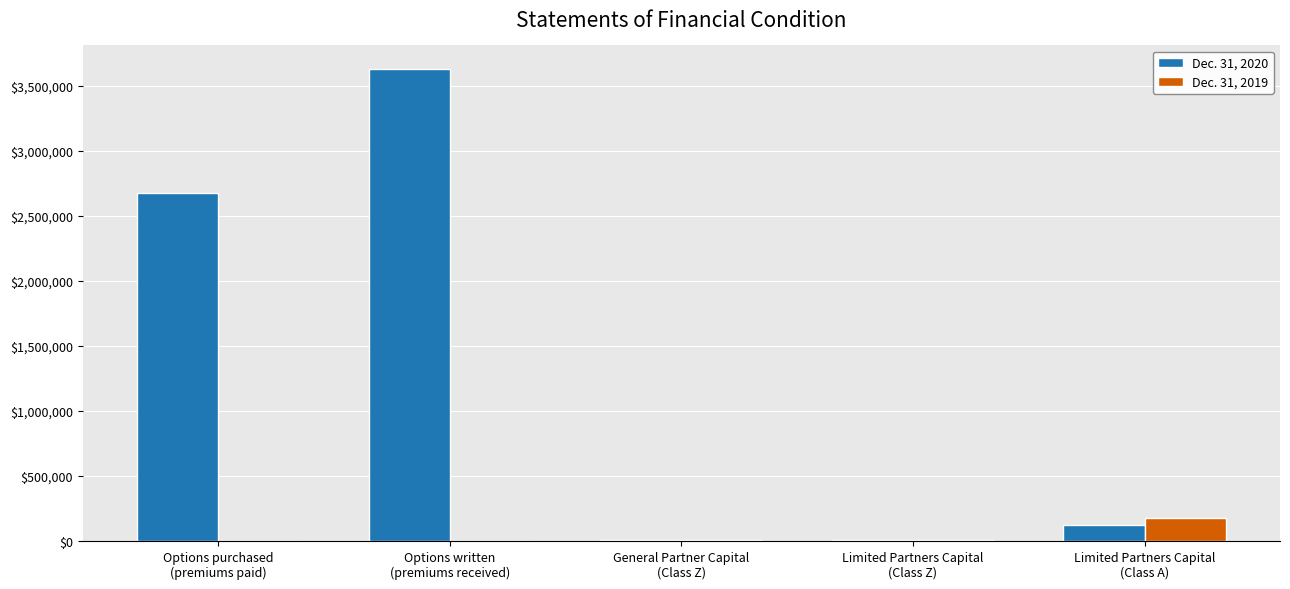

What is the approximate value of Dec. 31, 2020 at Limited Partners Capital
(Class A)?

126595.9